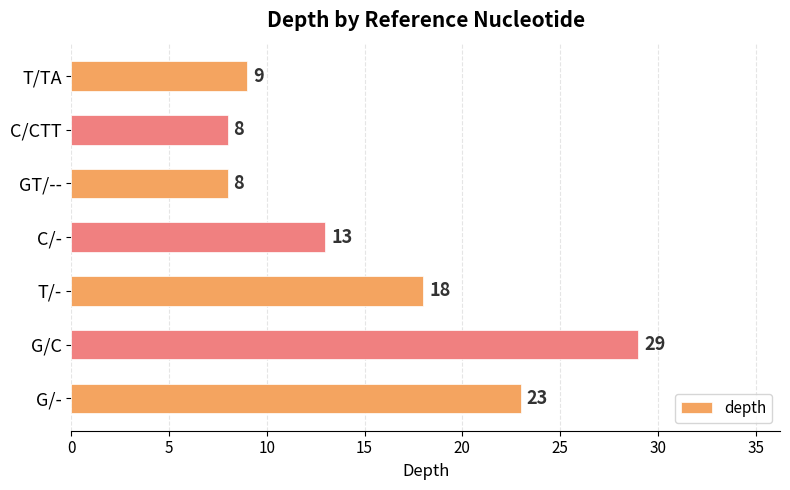

What is the label of the 3rd bar from the bottom?

T/-